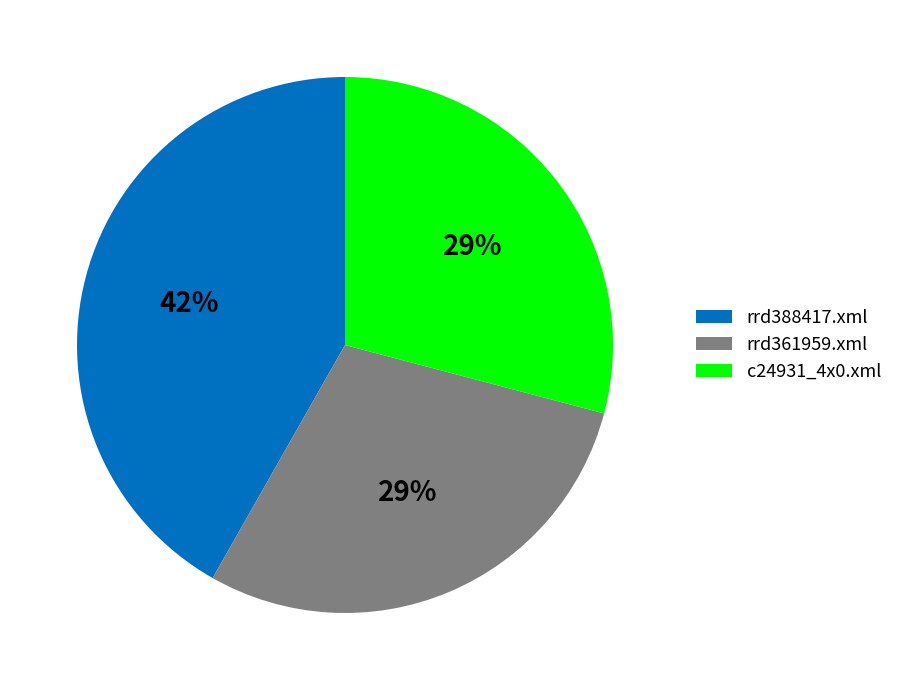

How many segments does this pie chart have?

3